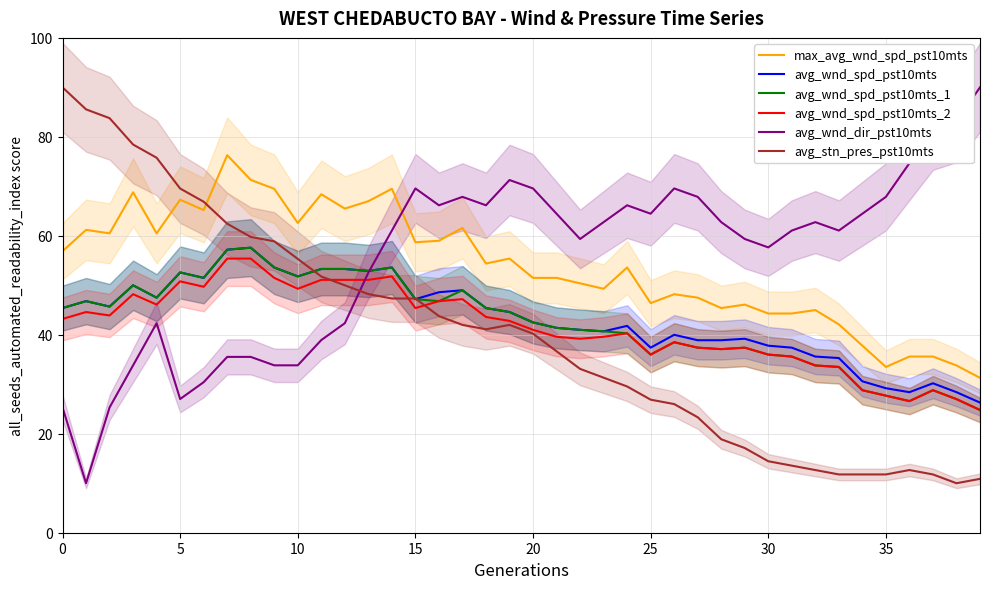

True or false: max_avg_wnd_spd_pst10mts and avg_wnd_spd_pst10mts intersect in this chart.

False